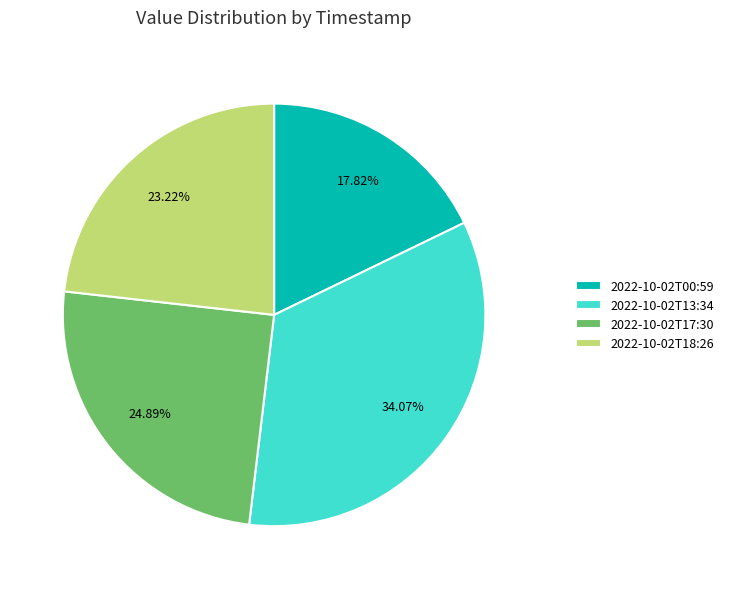

What percentage is the 2022-10-02T18:26 slice, to the nearest percent?

23%